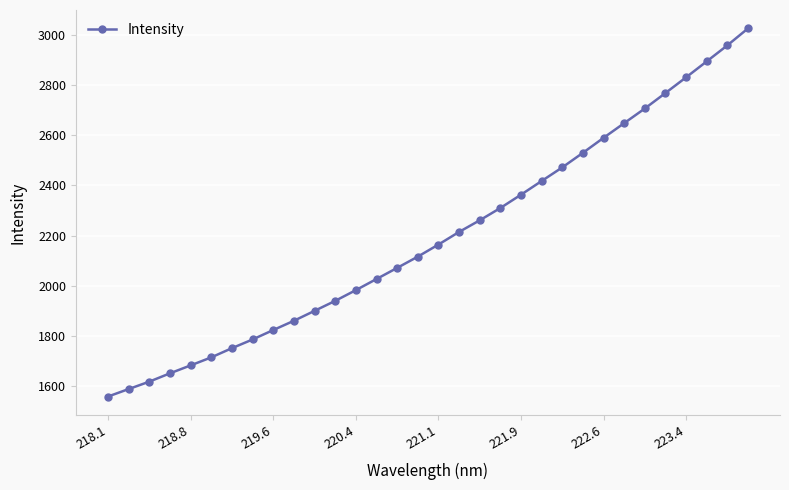

What is the value of the 10th point from the left?

1861.0